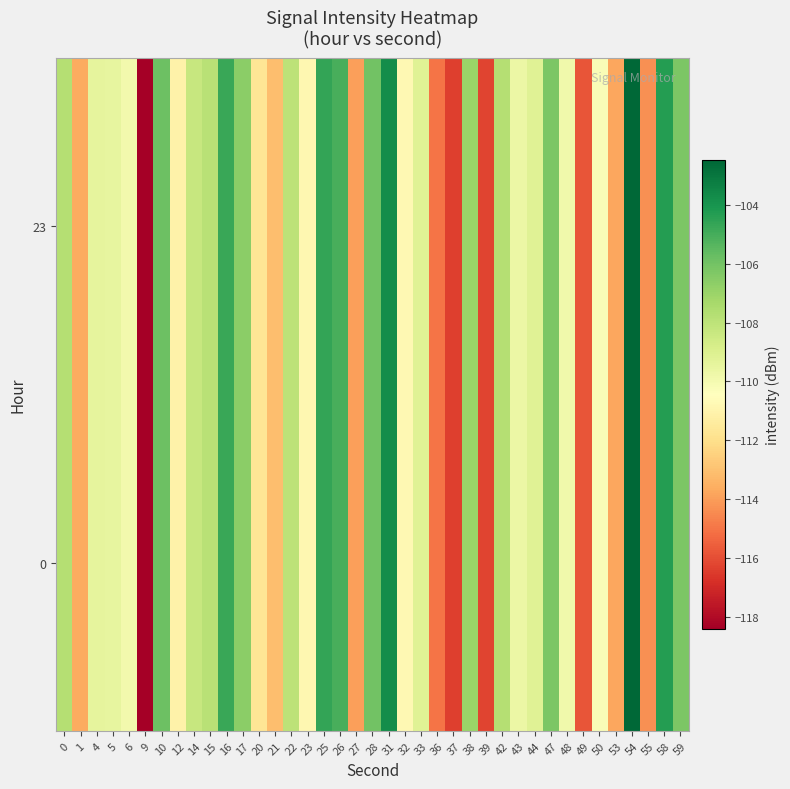

What is the total value across all series at 47?

-212.5